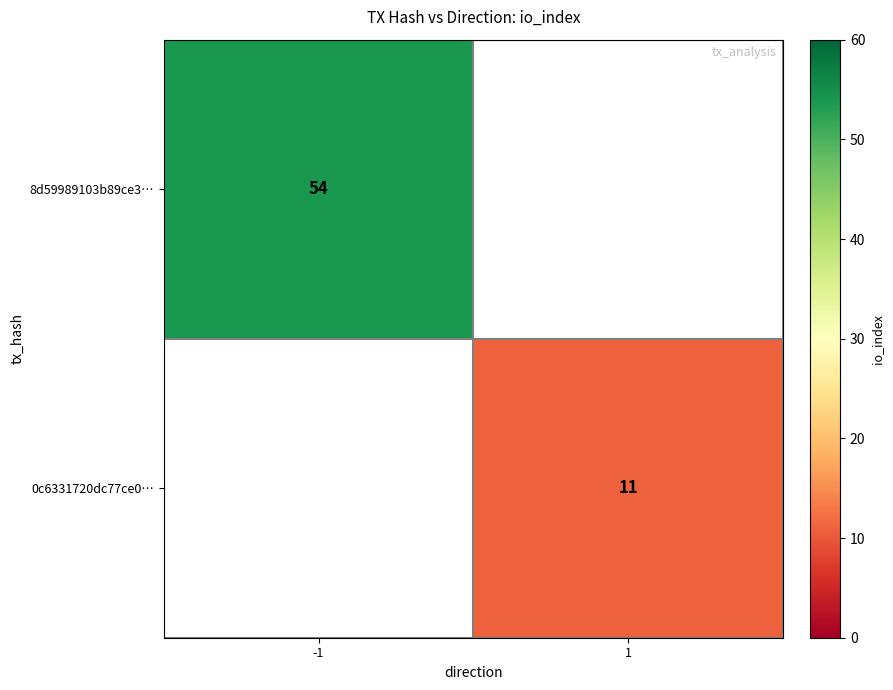

Is it true that 8d59989103b89ce3… equals 54 at -1?

True